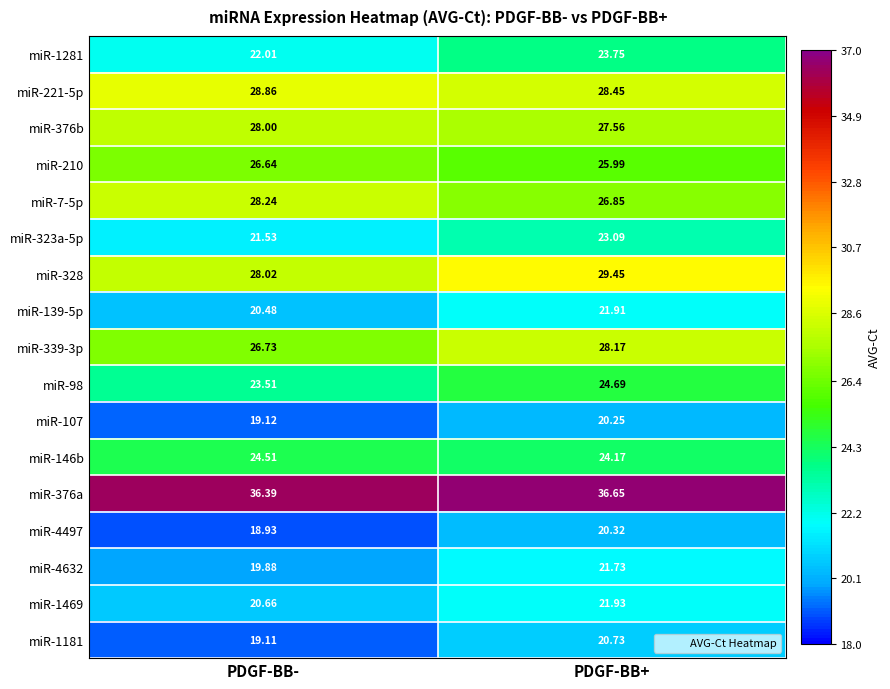

Is the value of miR-210 at PDGF-BB+ greater than the value of miR-376a at PDGF-BB+?

No